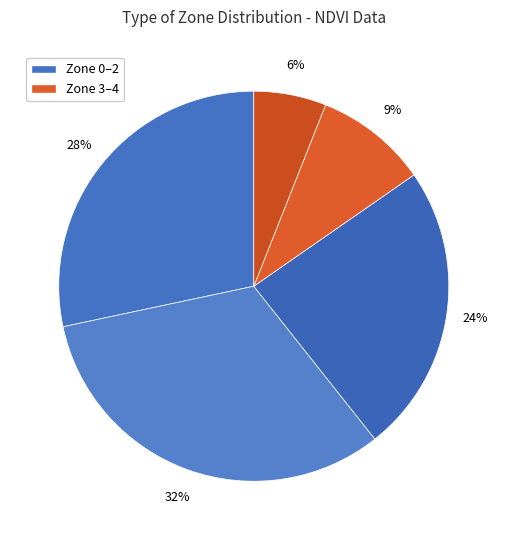

How many segments does this pie chart have?

5